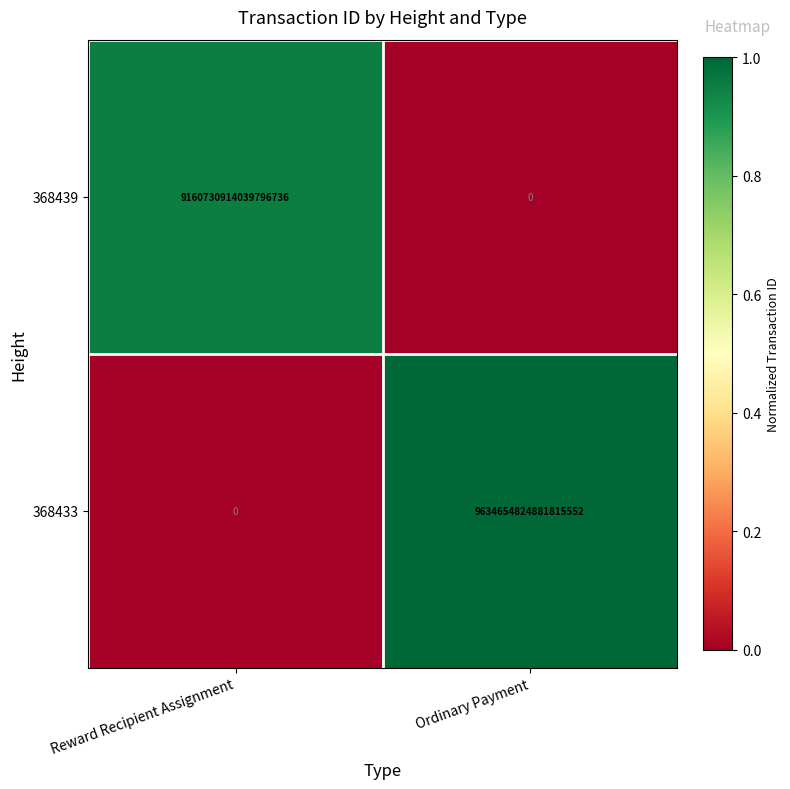

Where is 368439 nearest to the value 4580365457019898368?

Reward Recipient Assignment